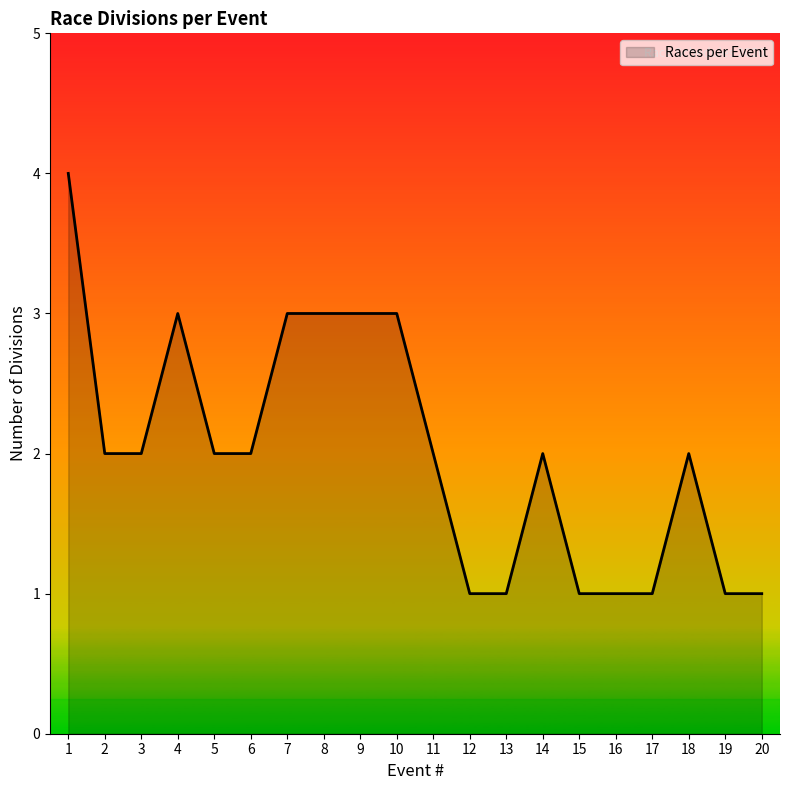

Read the value at 8.

3